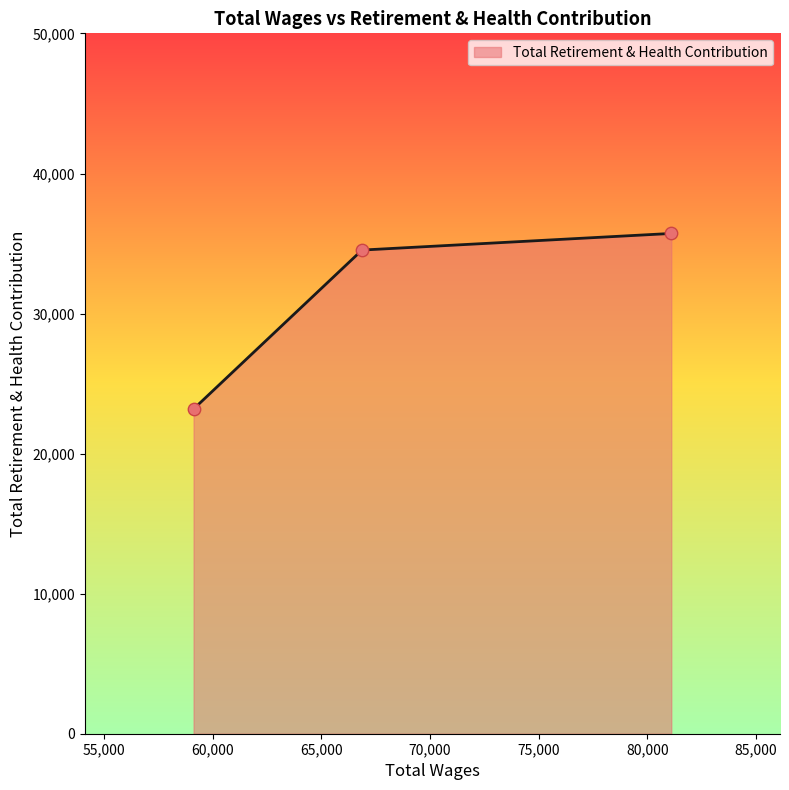

What is the smallest value displayed?

23188